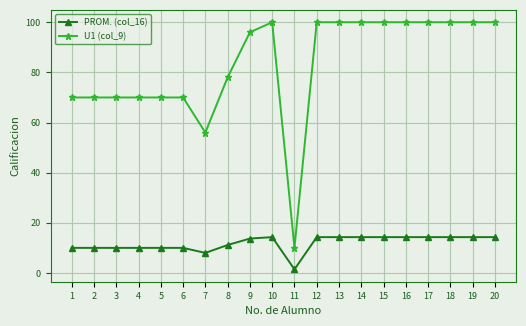

Reading left to right, what are all the values shown in this chart?

PROM. (col_16): 1=10.0	2=10.0	3=10.0	4=10.0	5=10.0	6=10.0	7=8.0	8=11.1	9=13.7	10=14.3	11=1.4	12=14.3	13=14.3	14=14.3	15=14.3	16=14.3	17=14.3	18=14.3	19=14.3	20=14.3
U1 (col_9): 1=70.0	2=70.0	3=70.0	4=70.0	5=70.0	6=70.0	7=56.0	8=78.0	9=96.0	10=100.0	11=10.0	12=100.0	13=100.0	14=100.0	15=100.0	16=100.0	17=100.0	18=100.0	19=100.0	20=100.0